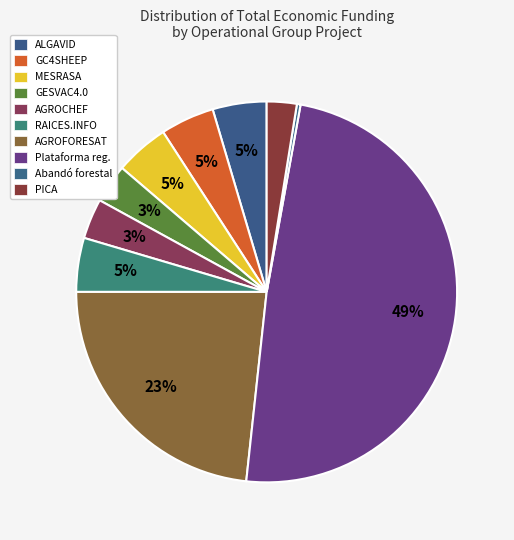

How many slices are in this pie chart?

10